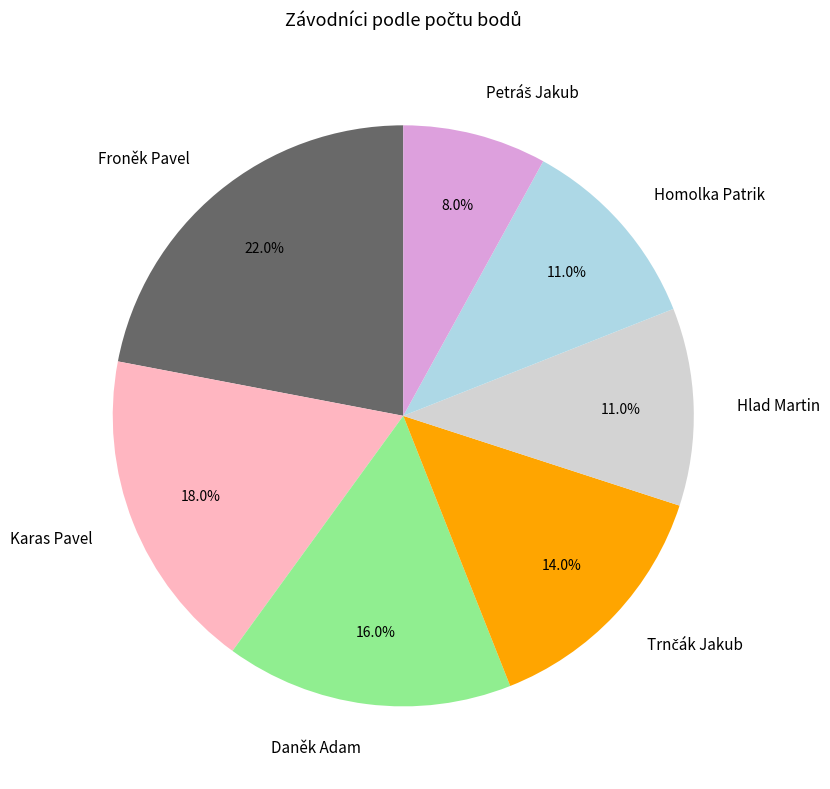

What percentage is the Daněk Adam slice, to the nearest percent?

16%